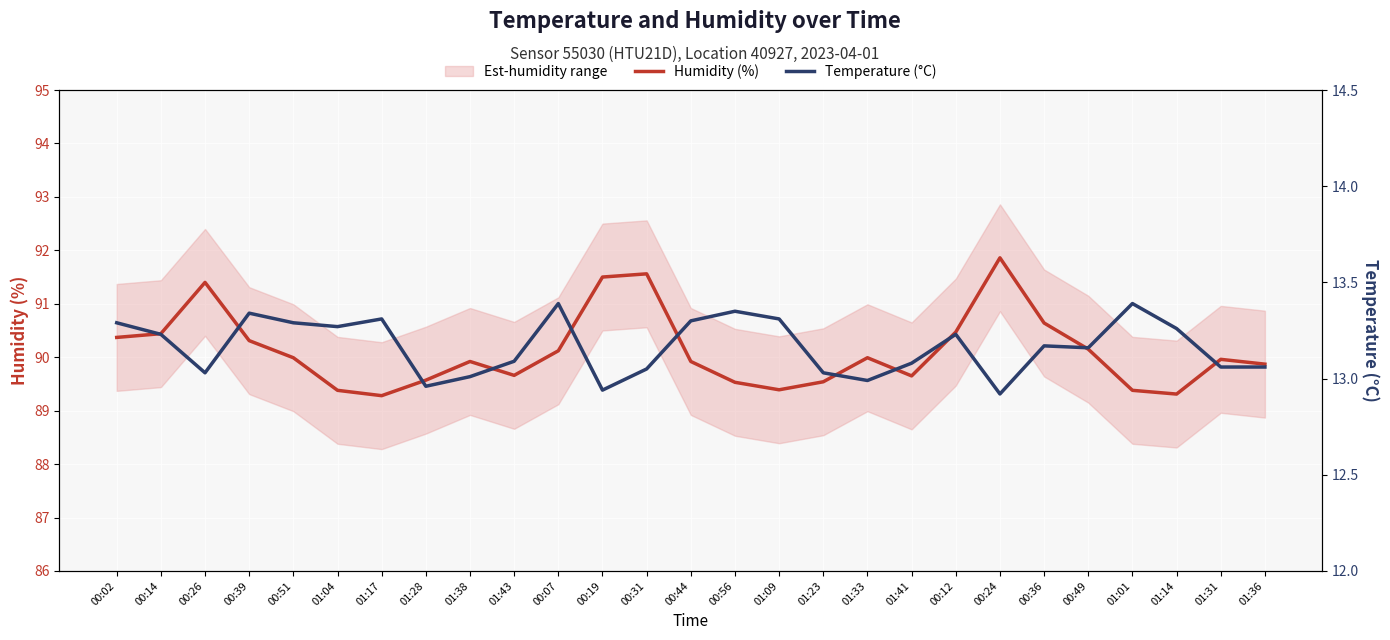

Which has a higher value, 00:02 or 00:56?

00:02